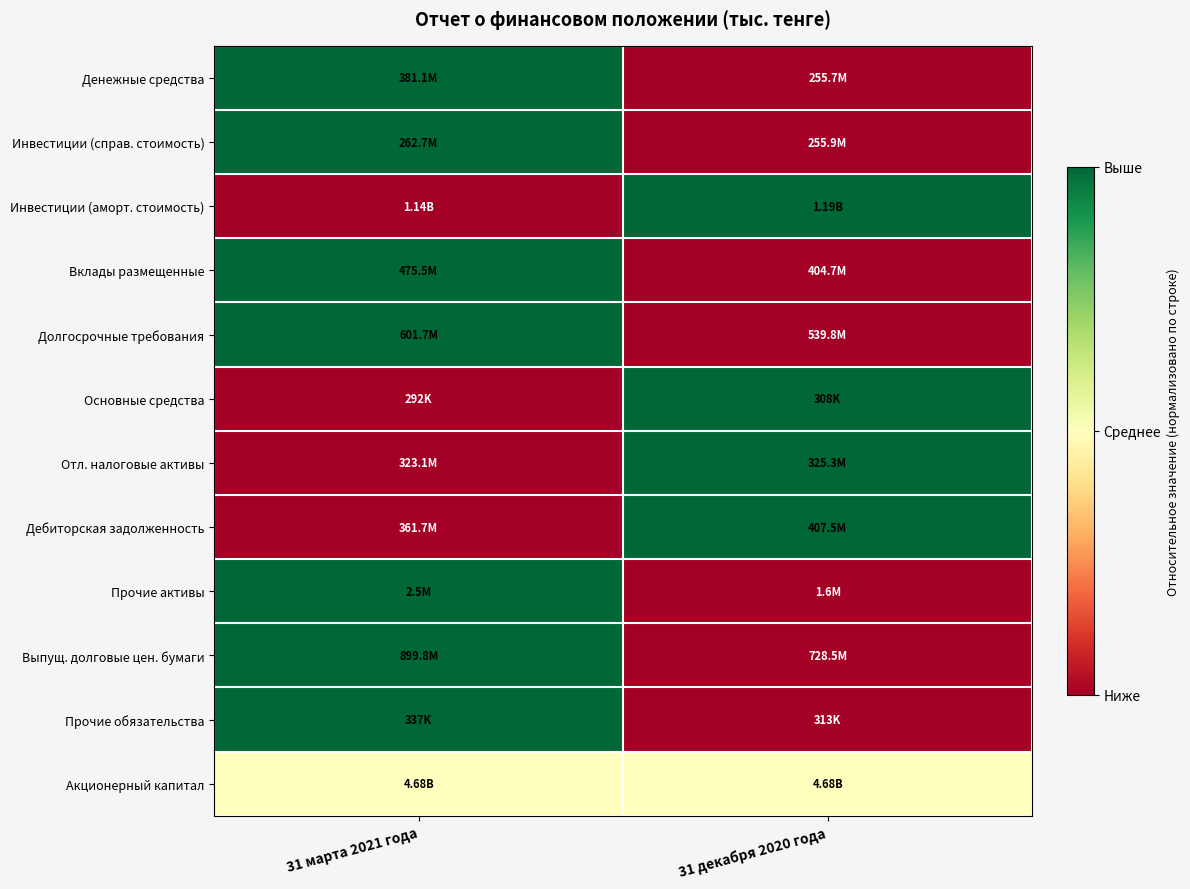

How many series are shown in this chart?

12